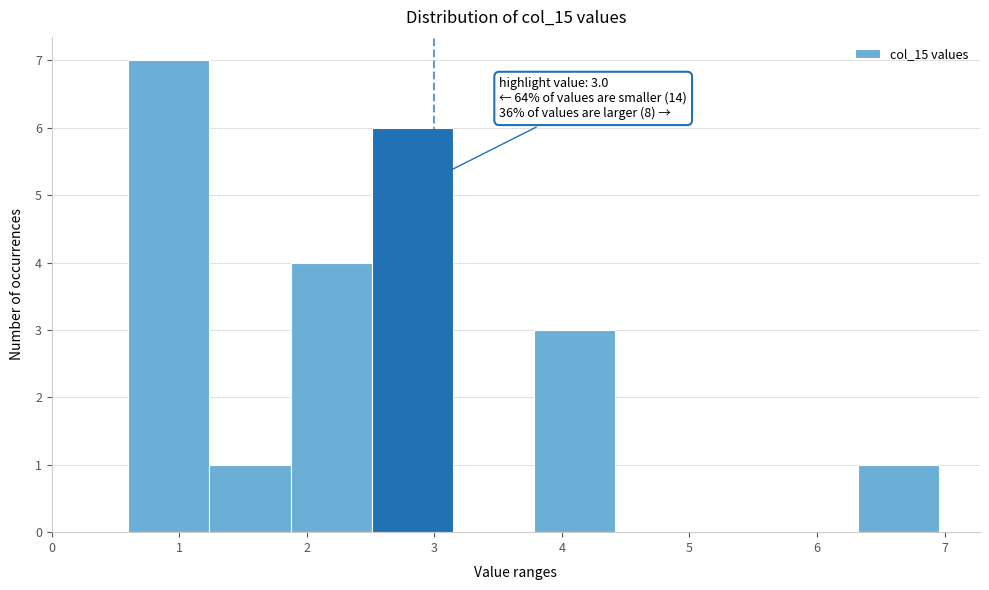

Which range on the x-axis has the tallest bar?

0.6 to 1.2